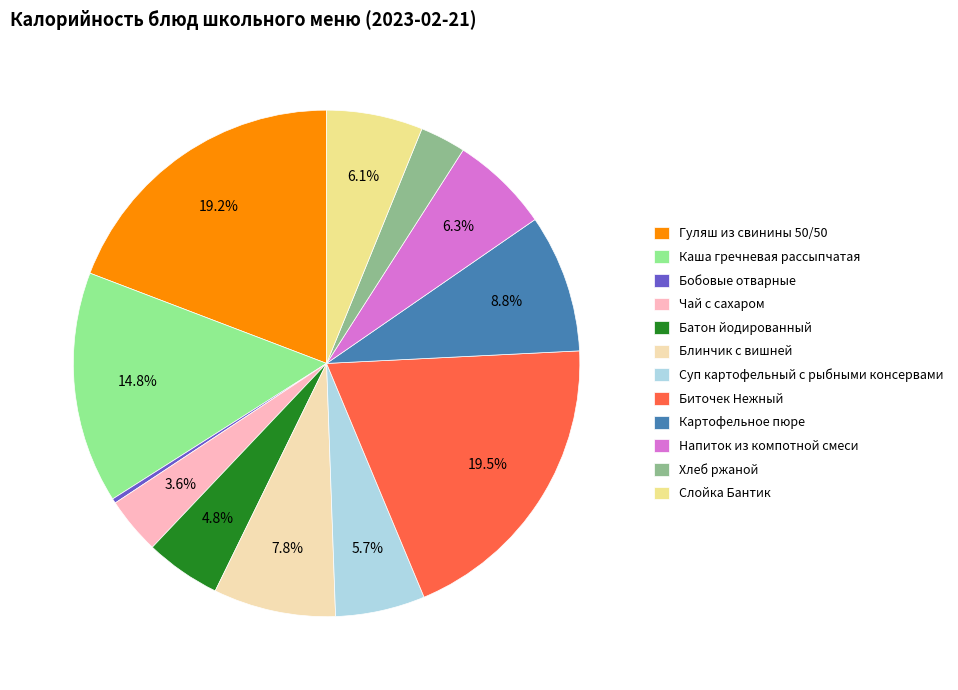

How many segments does this pie chart have?

12